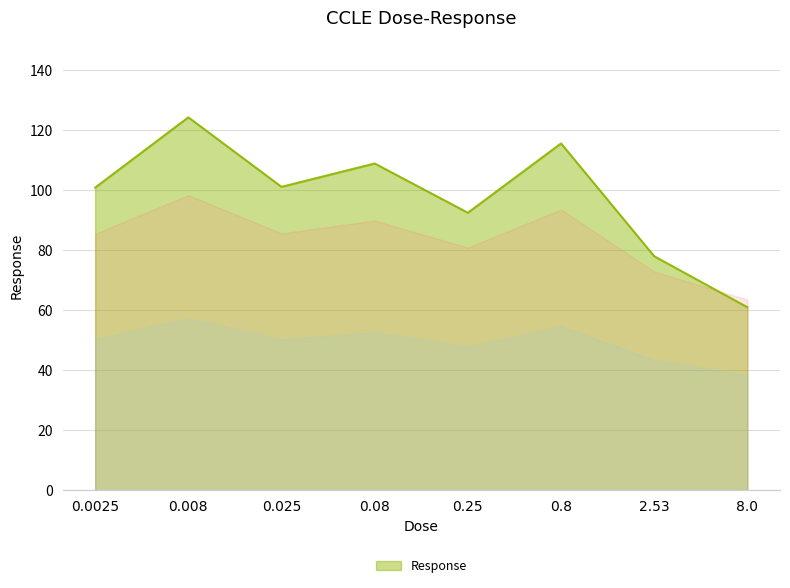

Is it true that the value at 0.08 is 108.9?

True